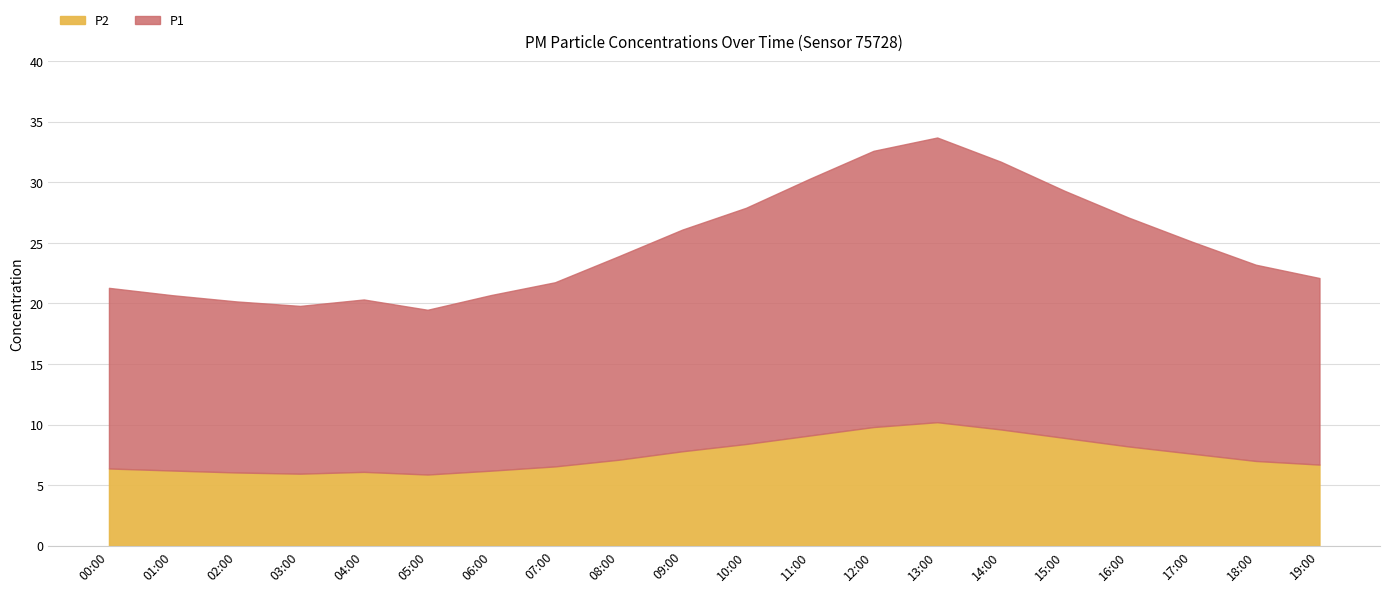

Reading left to right, extract all data points from this chart.

P1: 00:00=14.9	01:00=14.5	02:00=14.1	03:00=13.8	04:00=14.2	05:00=13.6	06:00=14.5	07:00=15.2	08:00=16.8	09:00=18.3	10:00=19.5	11:00=21.2	12:00=22.8	13:00=23.5	14:00=22.1	15:00=20.4	16:00=18.9	17:00=17.5	18:00=16.2	19:00=15.4
P2: 00:00=6.4	01:00=6.2	02:00=6.0	03:00=6.0	04:00=6.1	05:00=5.9	06:00=6.2	07:00=6.5	08:00=7.1	09:00=7.8	10:00=8.4	11:00=9.1	12:00=9.8	13:00=10.2	14:00=9.6	15:00=8.9	16:00=8.2	17:00=7.6	18:00=7.0	19:00=6.7